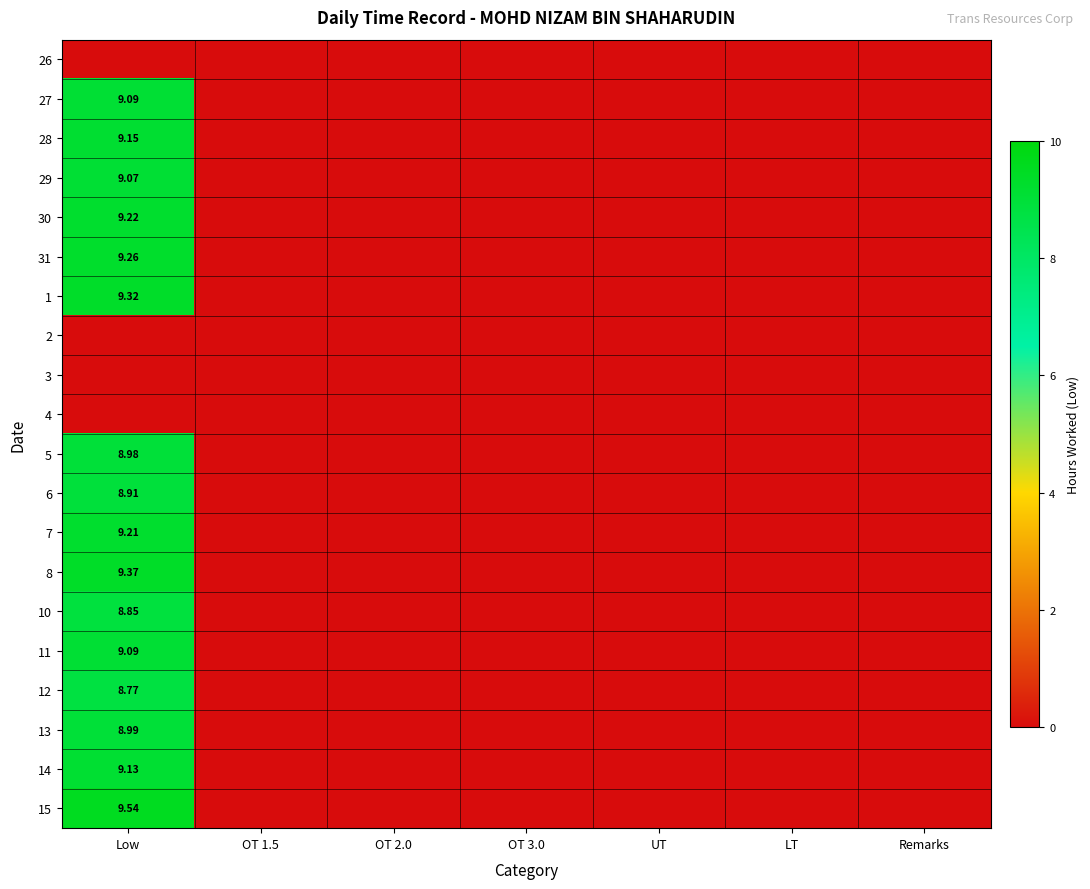

Count the number of data series in this chart.

20